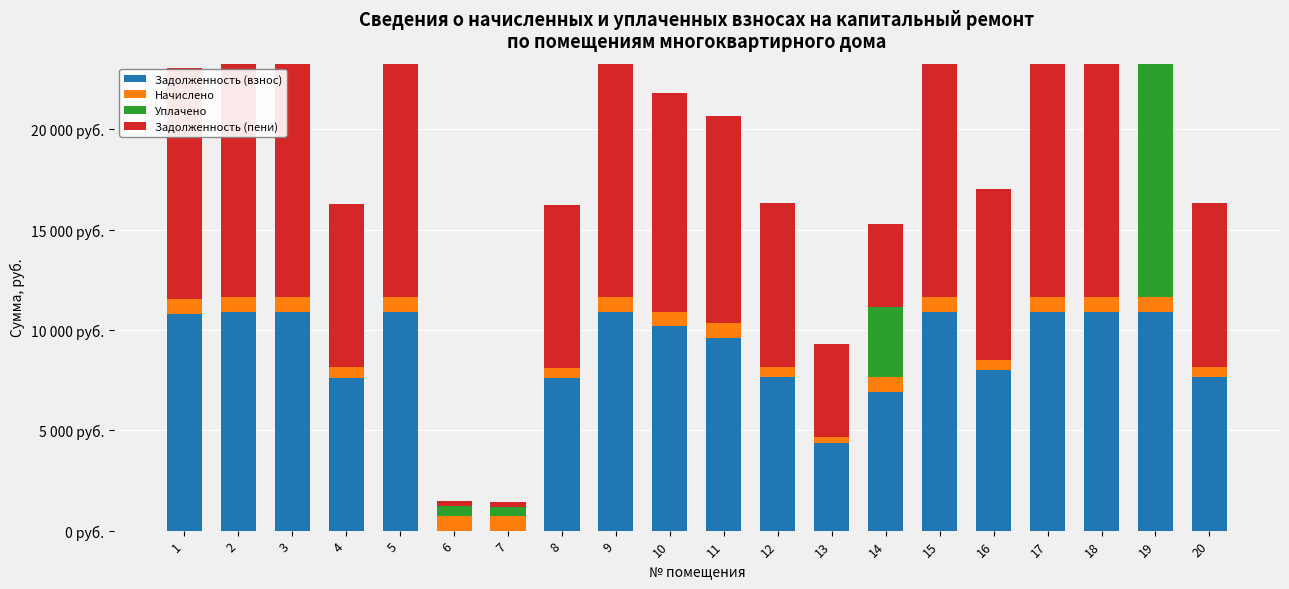

Which series has the largest range (max minus min)?

Уплачено